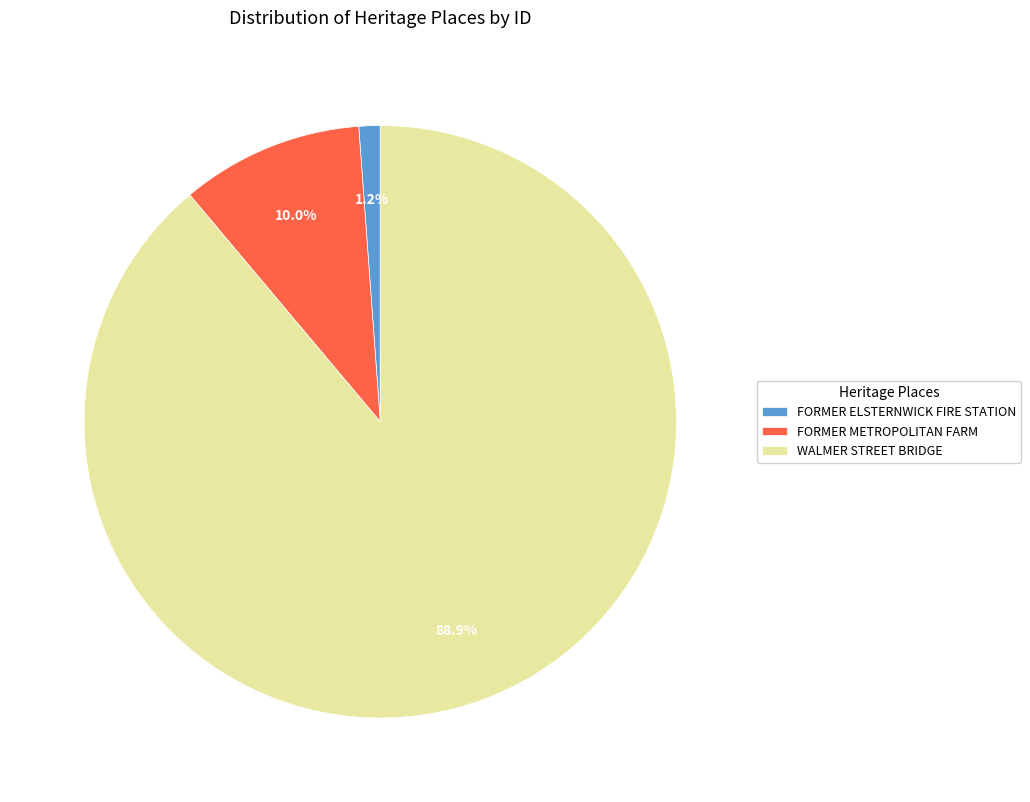

Count the number of slices in the pie.

3